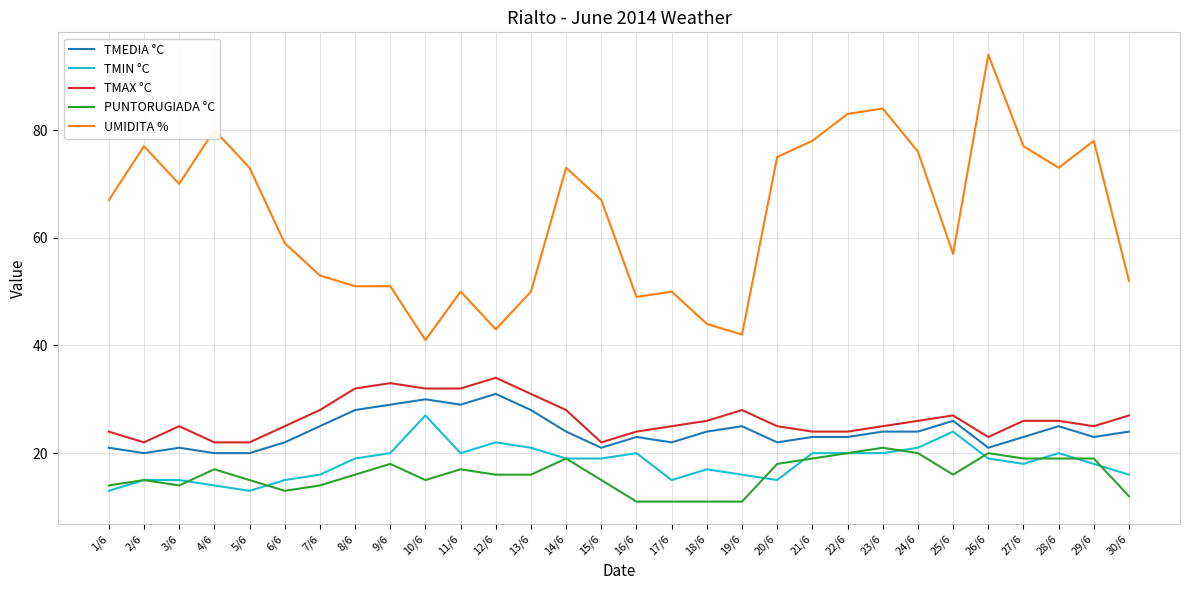

True or false: PUNTORUGIADA °C has a value of 15 at 5/6.

True